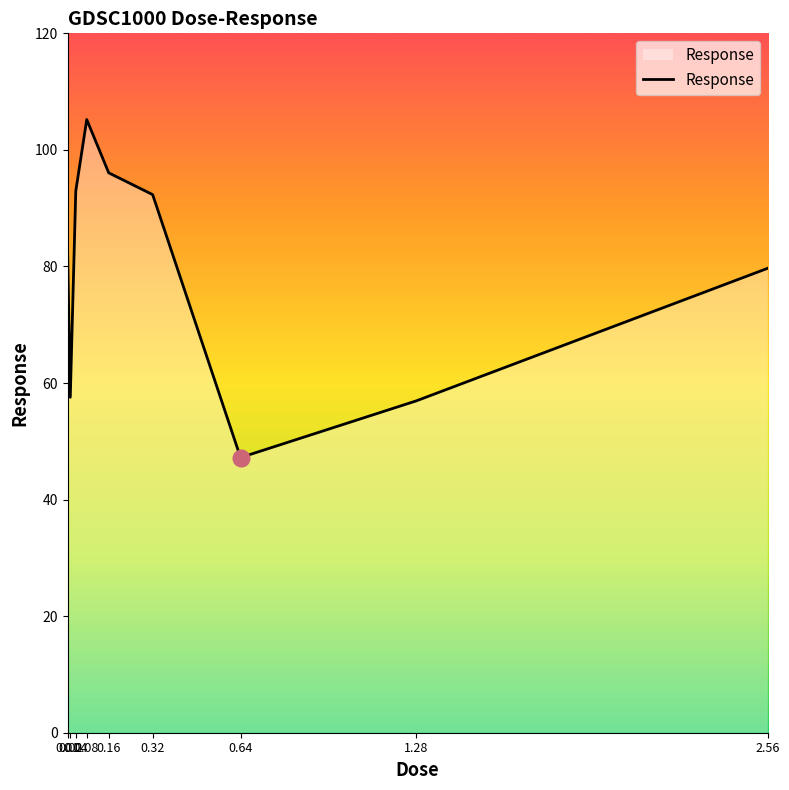

What is the smallest value displayed?

47.2